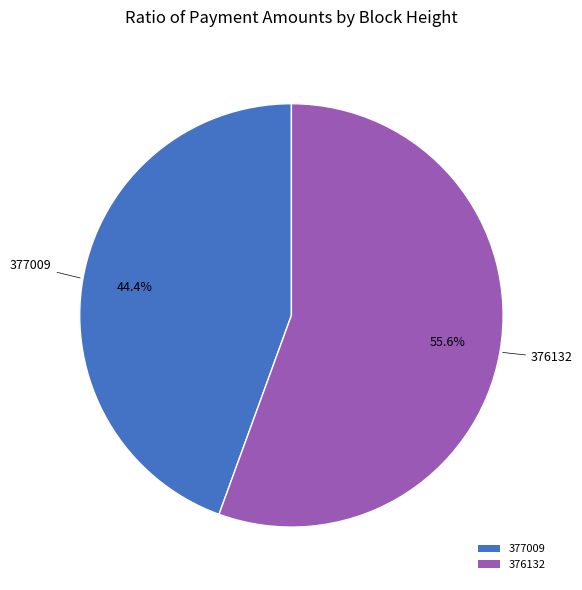

To the nearest percent, what is the difference between the 376132 and 377009 slice percentages?

11%